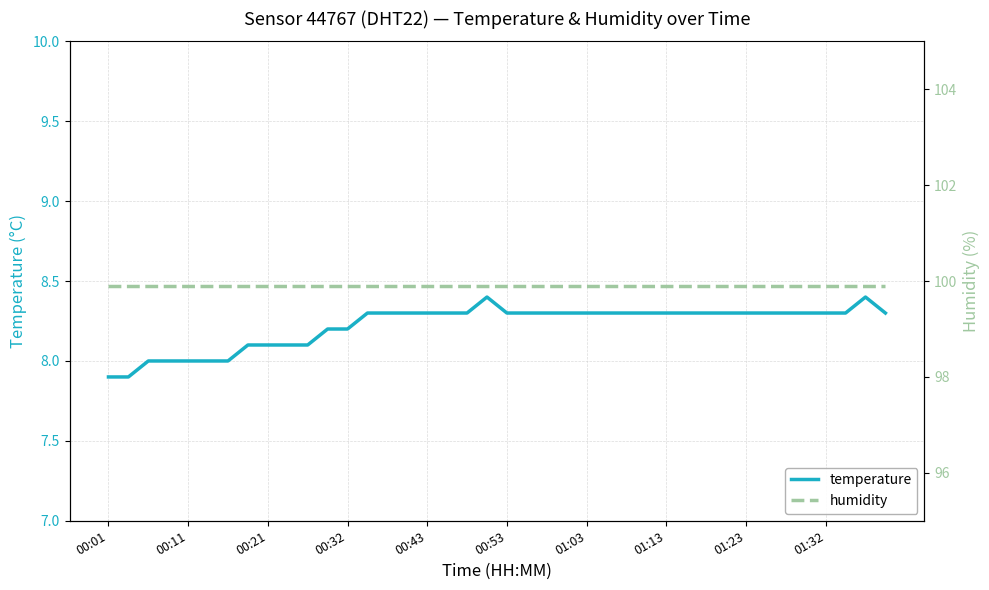

List the series in order of their peak value, highest first.

humidity, temperature